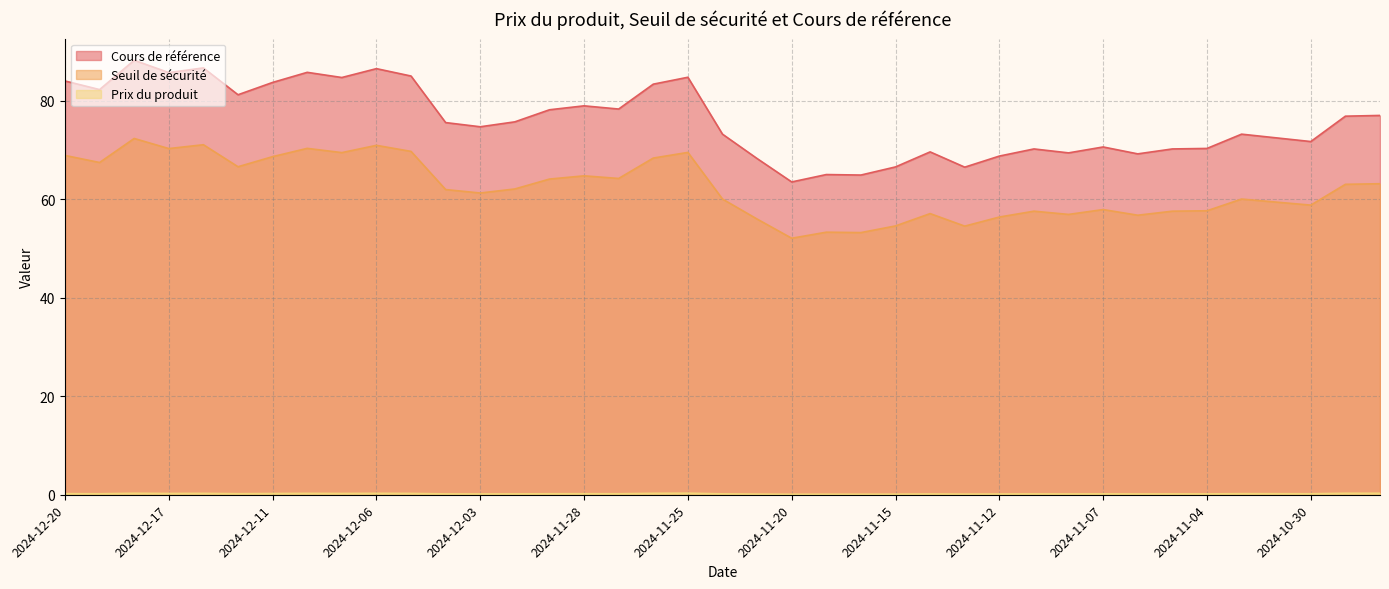

What are all the series names shown in the legend?

Cours de référence, Seuil de sécurité, Prix du produit